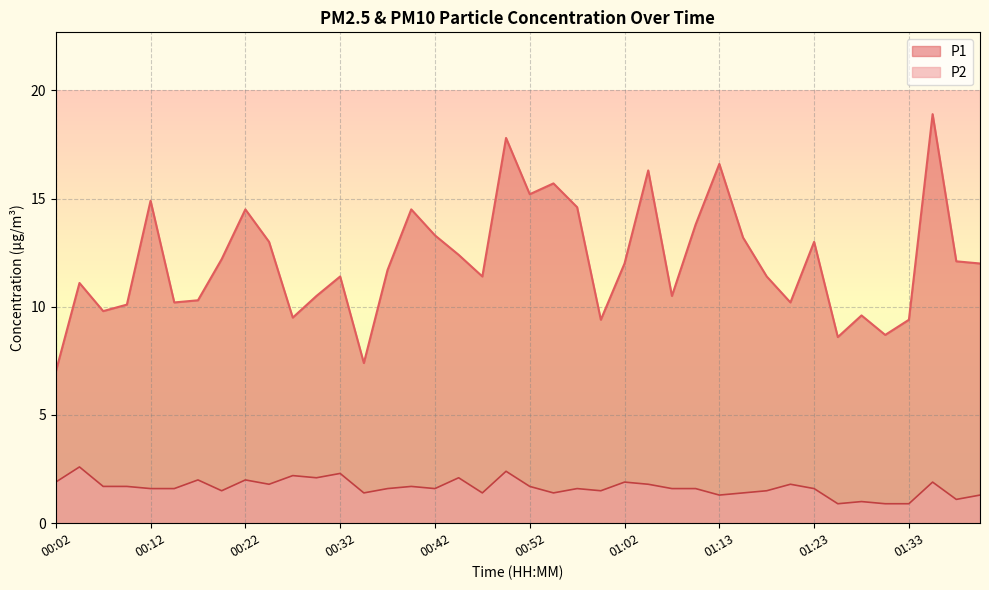

How many data points does each series have?

40